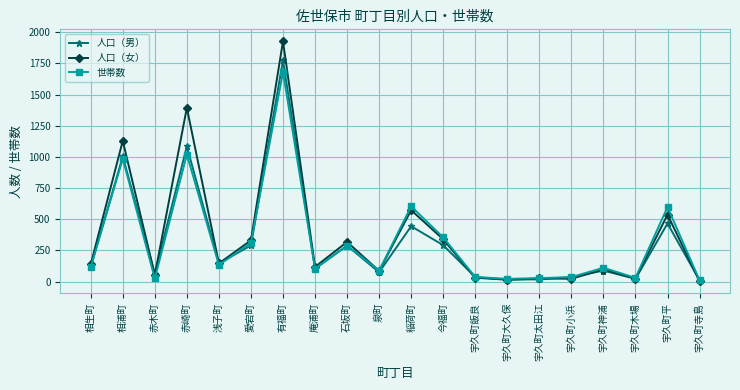

True or false: 世帯数 has a value of 1322 at 相浦町.

False